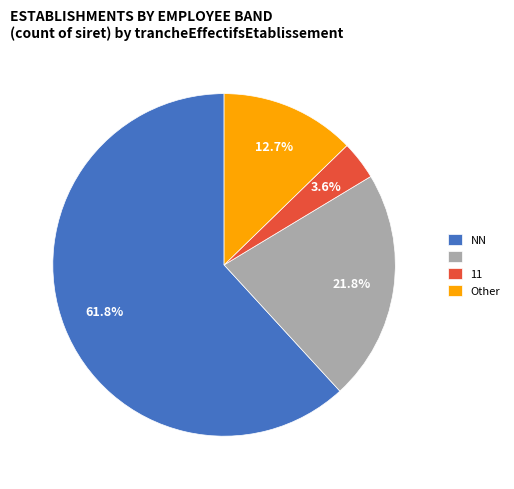

Is there any slice that represents more than half of the pie?

Yes